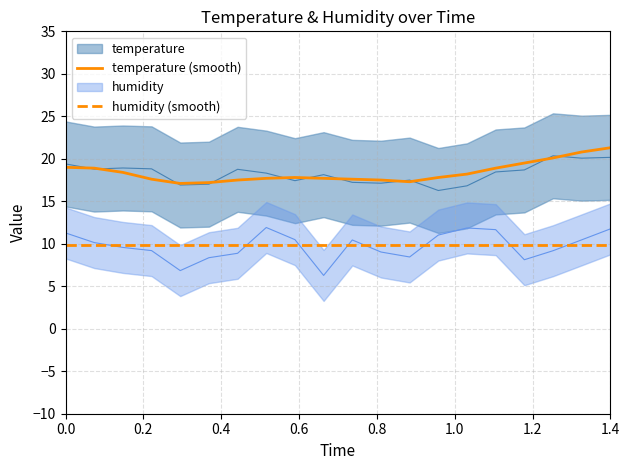

True or false: temperature (smooth) and humidity (smooth) intersect in this chart.

False